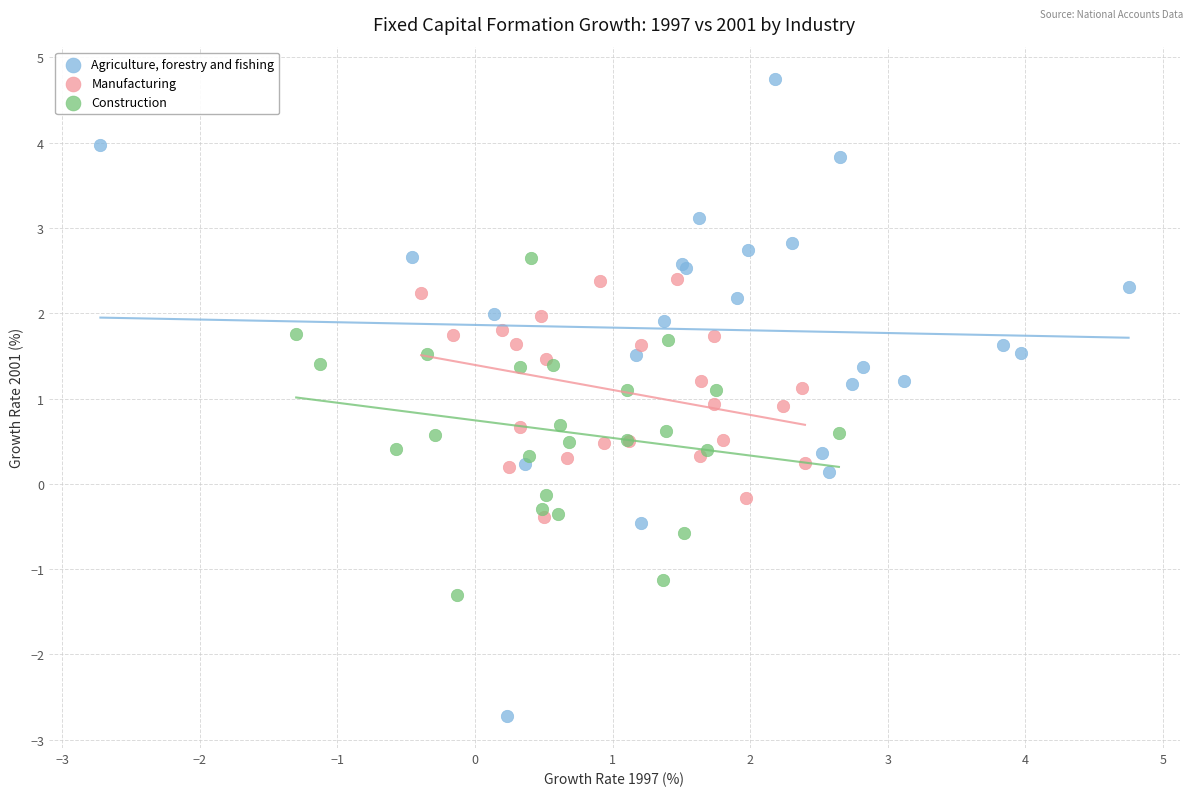

What are all the series names shown in the legend?

Agriculture, forestry and fishing, Manufacturing, Construction